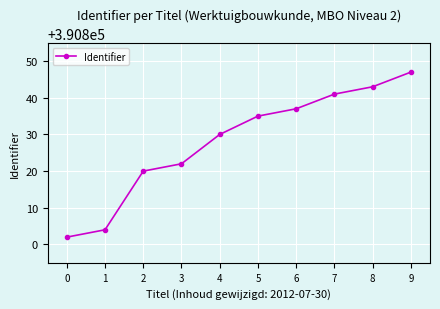

What is the change in value from 4 to 5?

+5